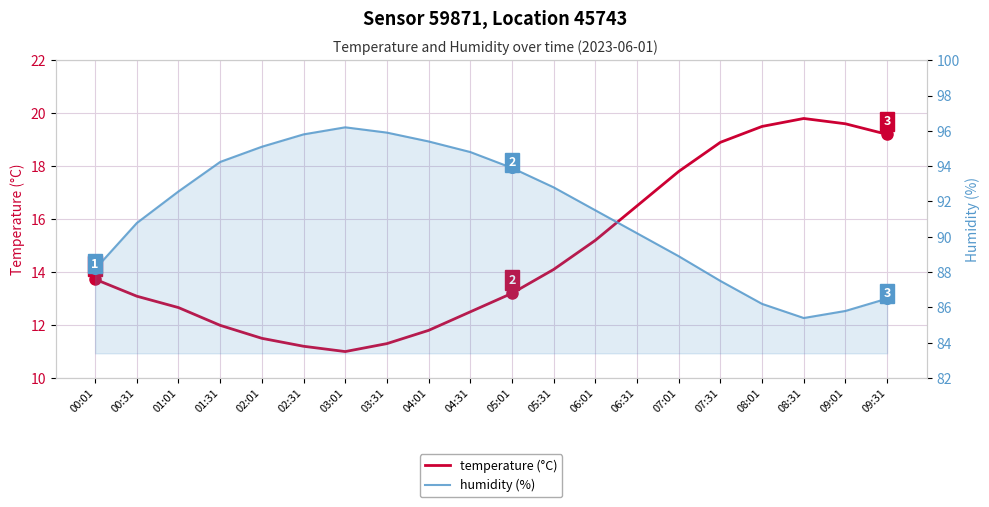

What is the spread (max minus min) of values at 09:01?

66.2